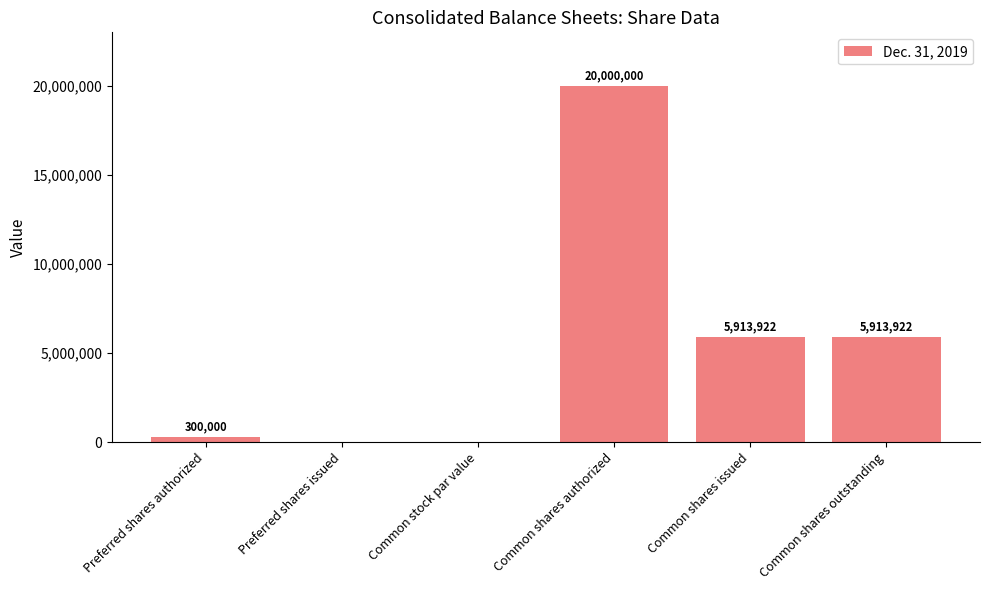

The value at Common stock par value is 0. True or false?

True